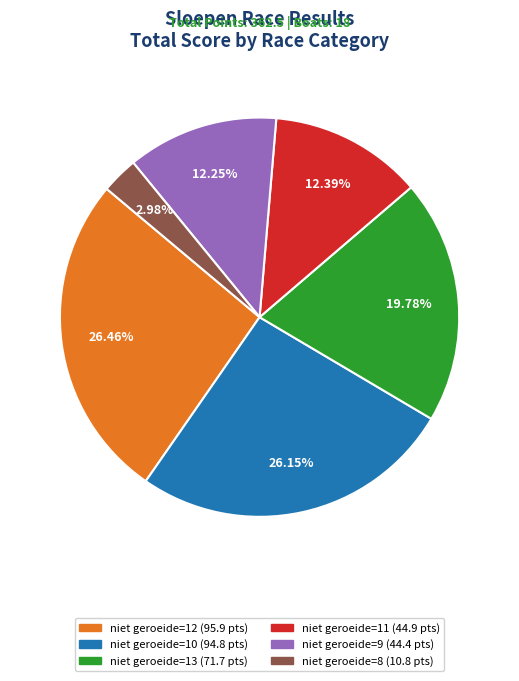

Count the number of slices in the pie.

6